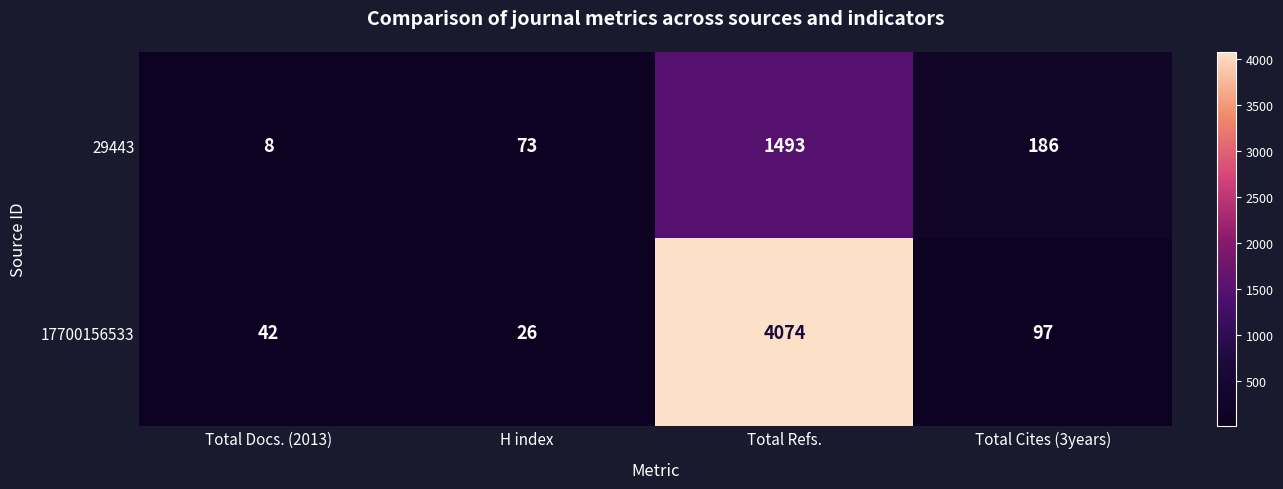

What is the spread (max minus min) of values at Total Docs. (2013)?

34